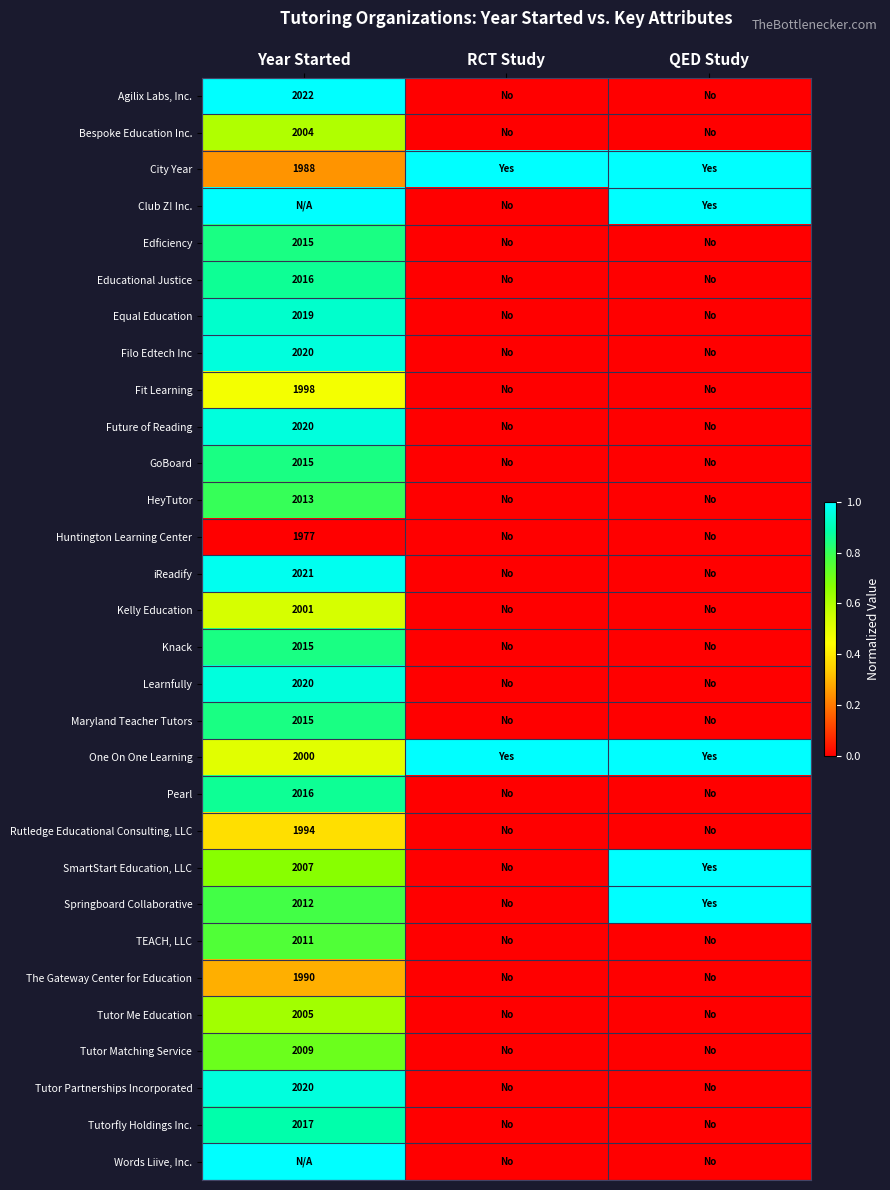

Which category has the highest value in the Filo Edtech Inc series?

Year Started